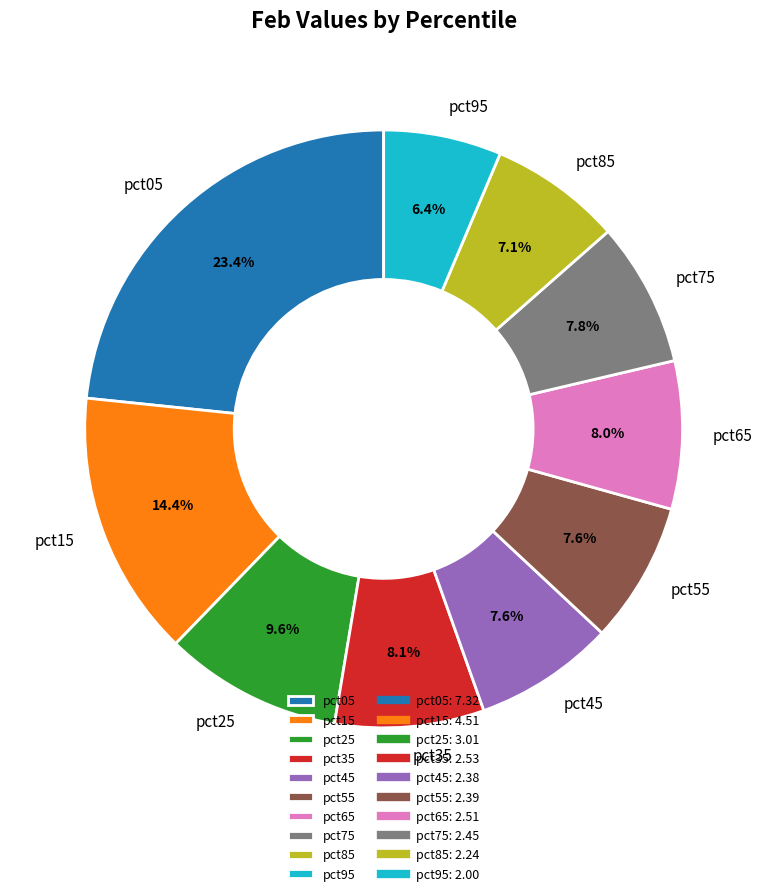

To the nearest percent, what is the combined percentage of pct75 and pct85?

15%